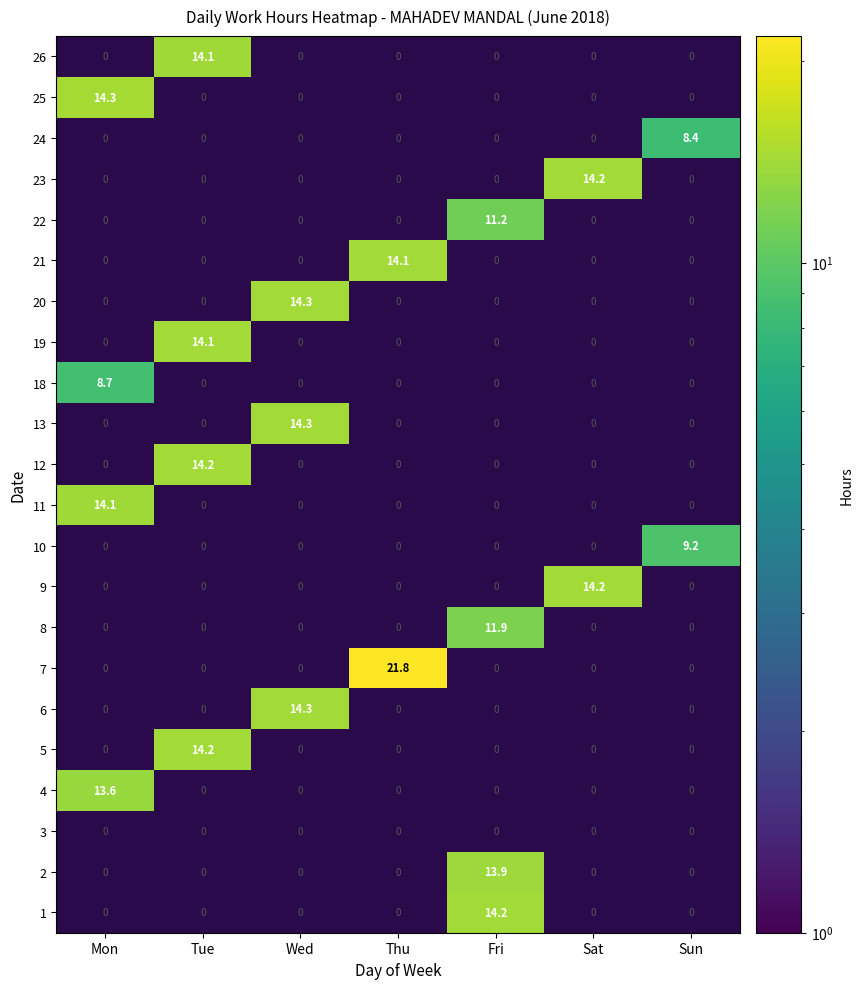

Between Thu and Sat, which series saw the biggest shift?

7